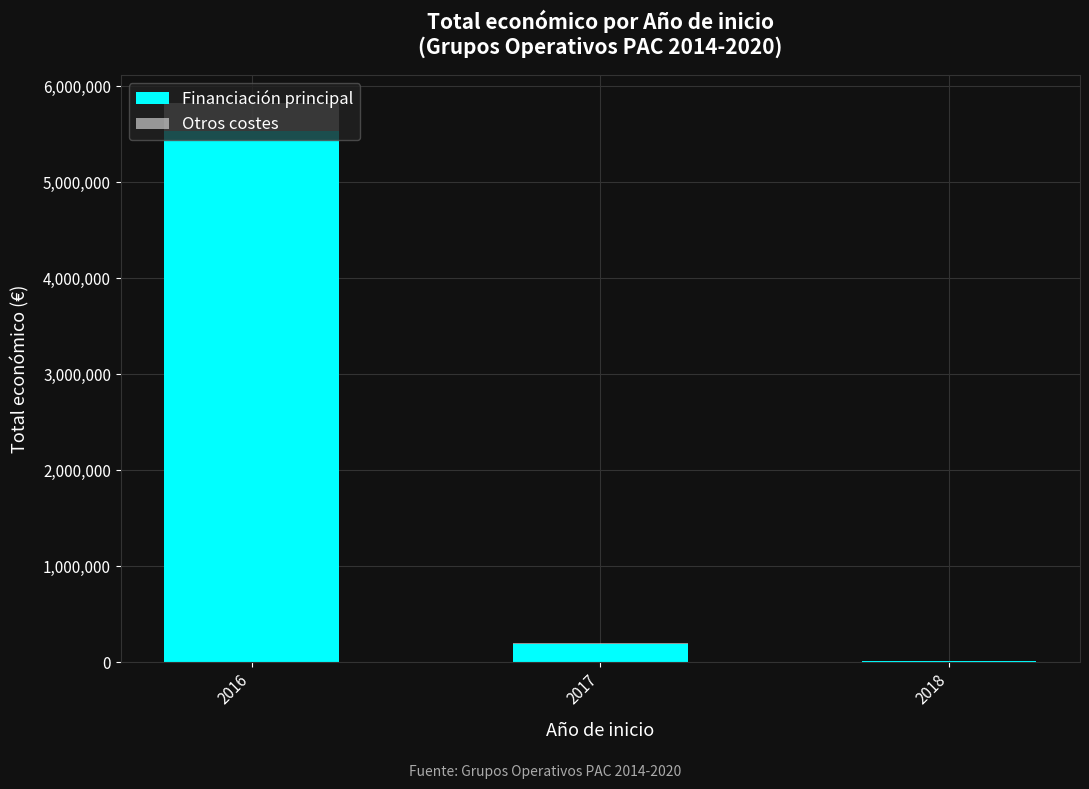

At which category is the sum across all series the highest?

2016